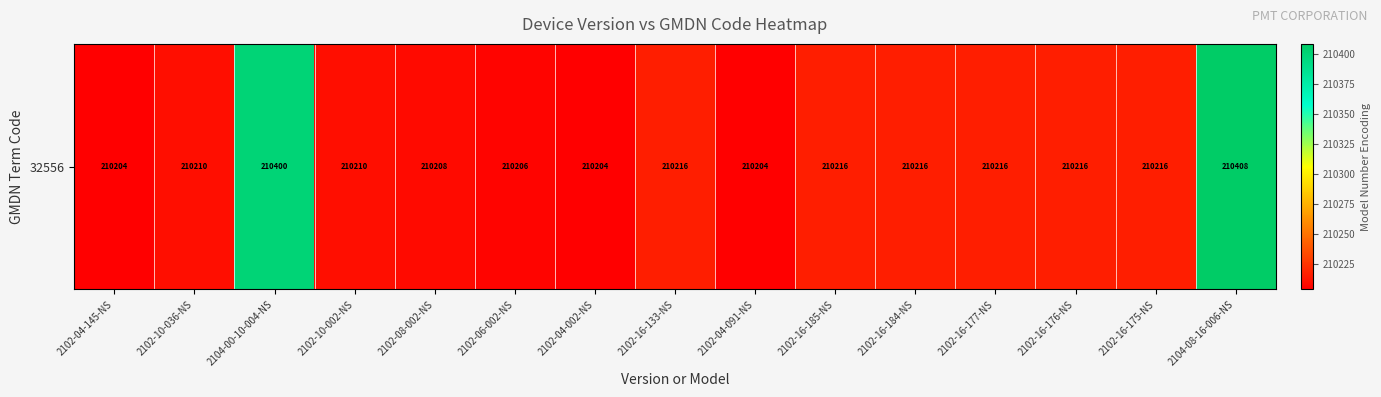

The chart shows a value of 338098 at 2102-08-002-NS. True or false?

False